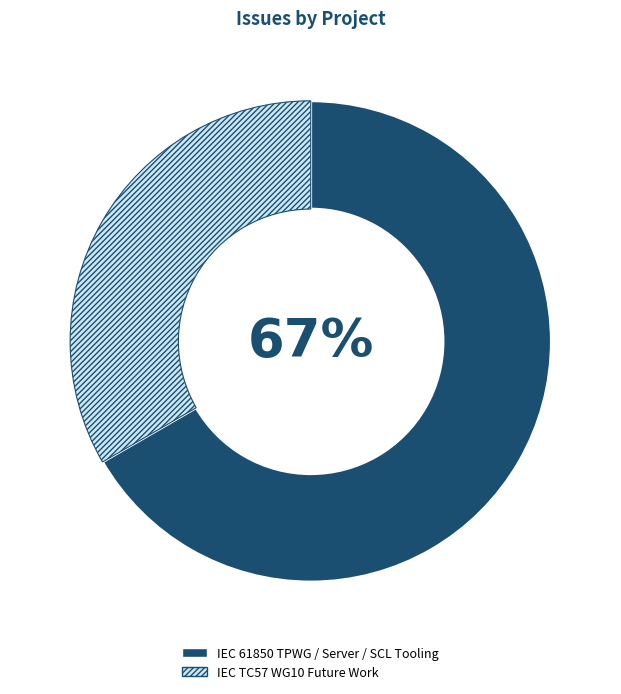

Count the number of slices in the pie.

2